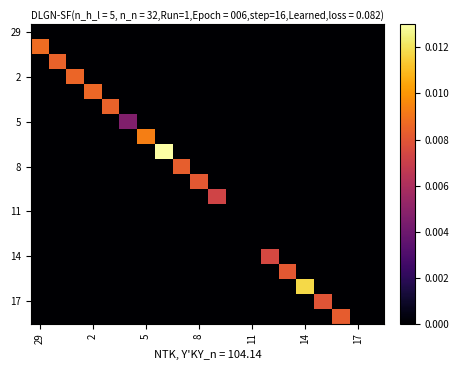

How many categories are shown in the chart?

20